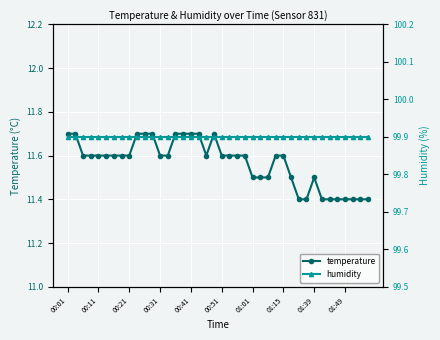

Is it true that temperature equals 11.4 at 01:49?

True